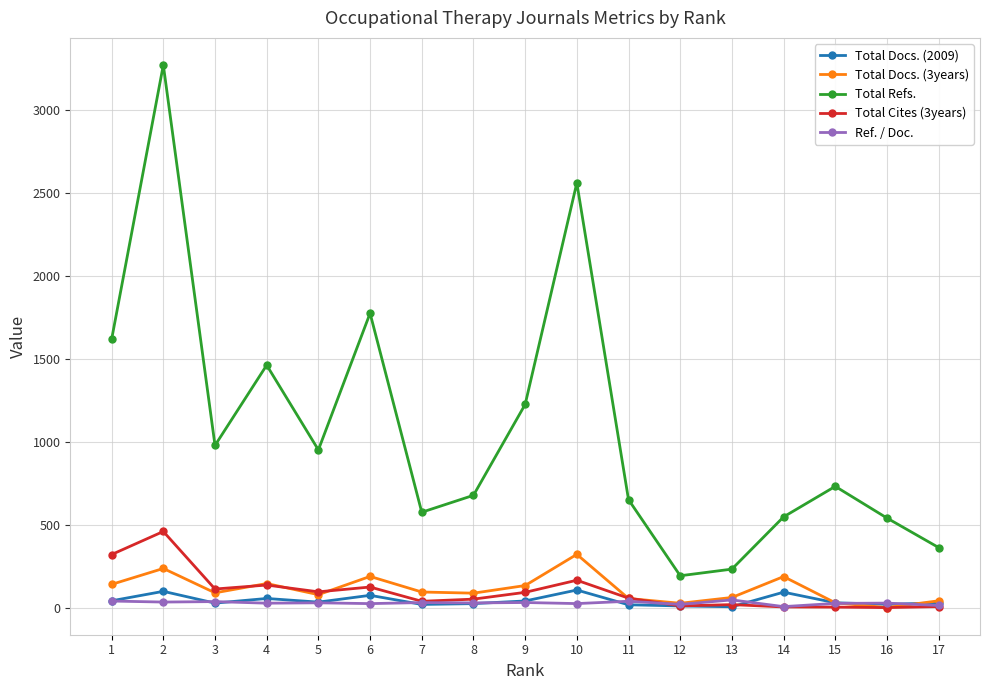

Is the value of Total Cites (3years) at 10 greater than the value of Total Refs. at 4?

No